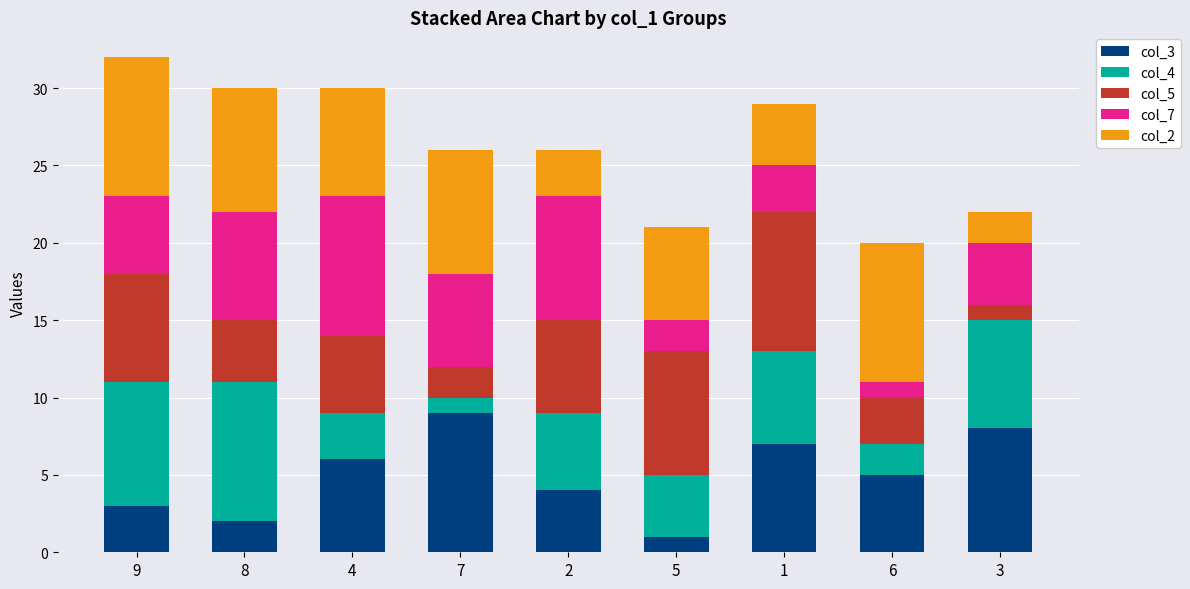

The value of col_3 at 9 is 5. True or false?

False